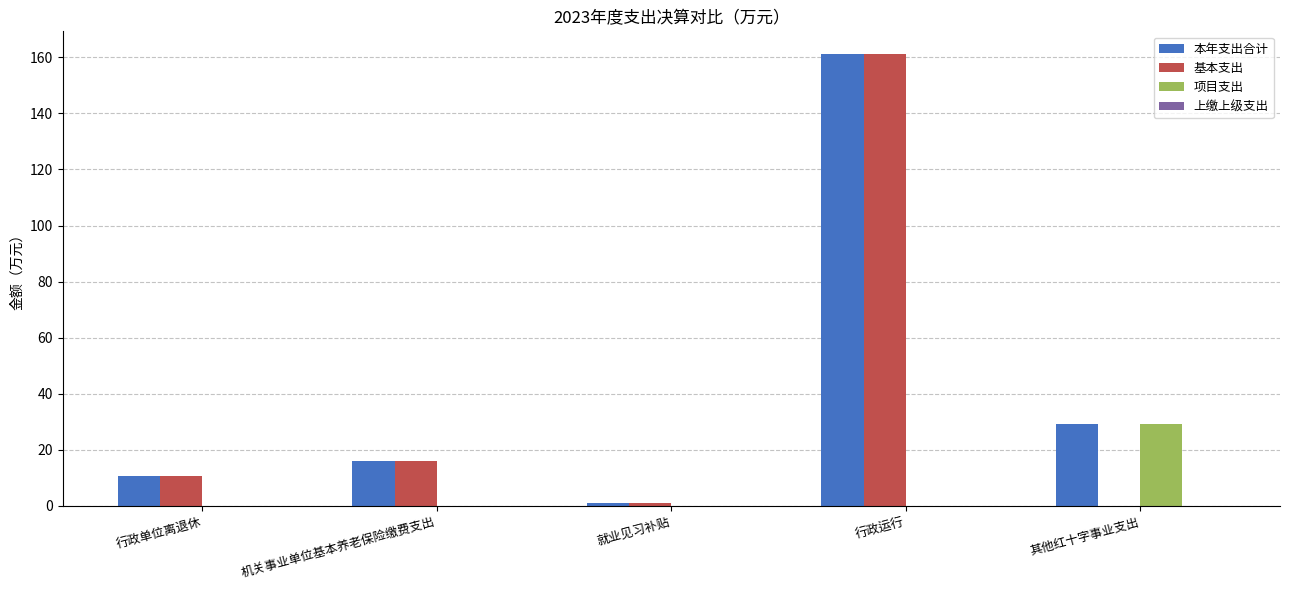

At which category does the chart reach its peak across all series?

行政运行